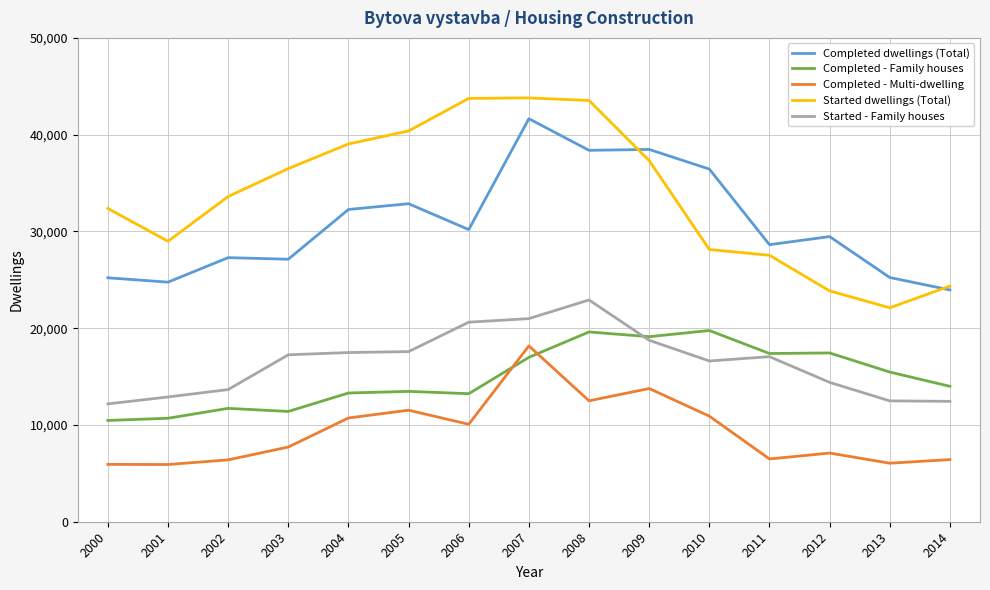

True or false: Started - Family houses has more than 0 points higher than both neighbors.

True